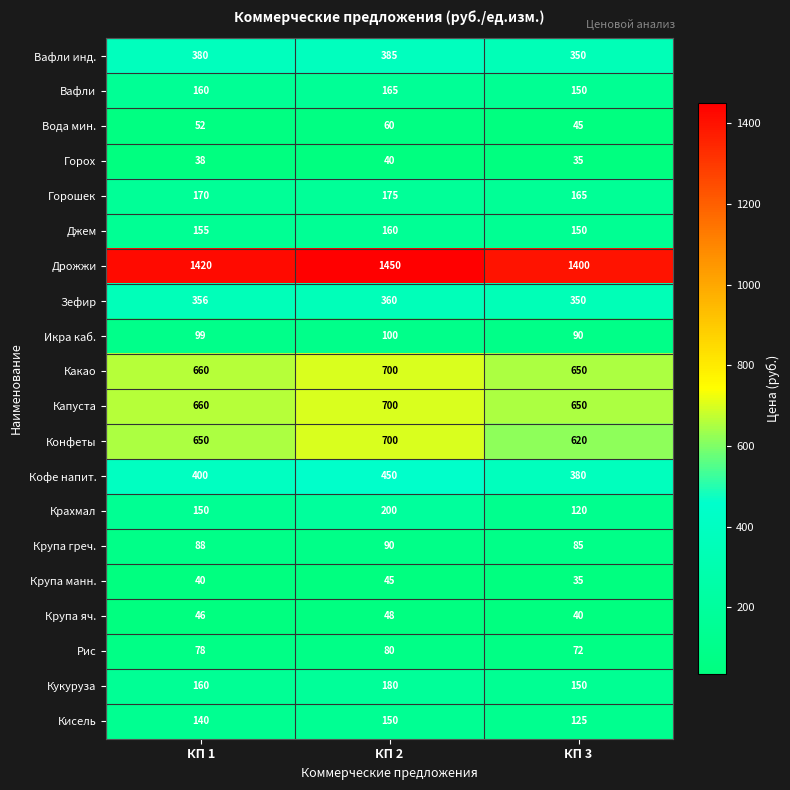

What is the spread (max minus min) of values at КП 1?

1382